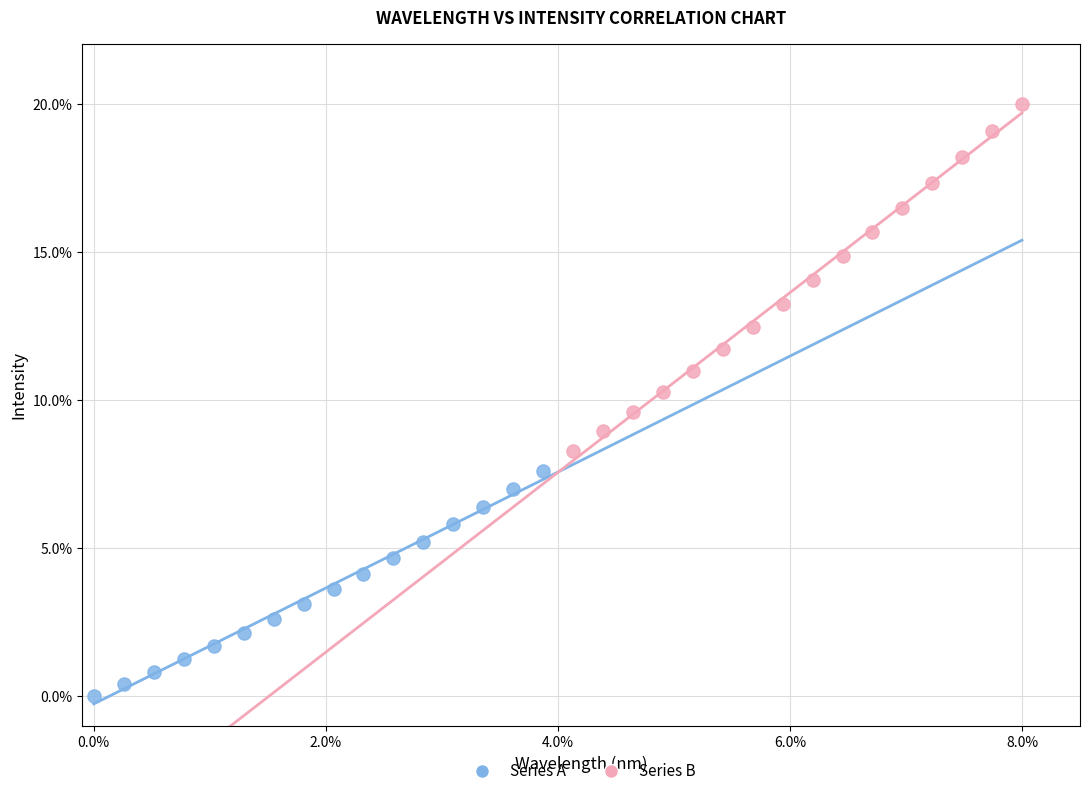

Which series contains the highest Y value?

Series B